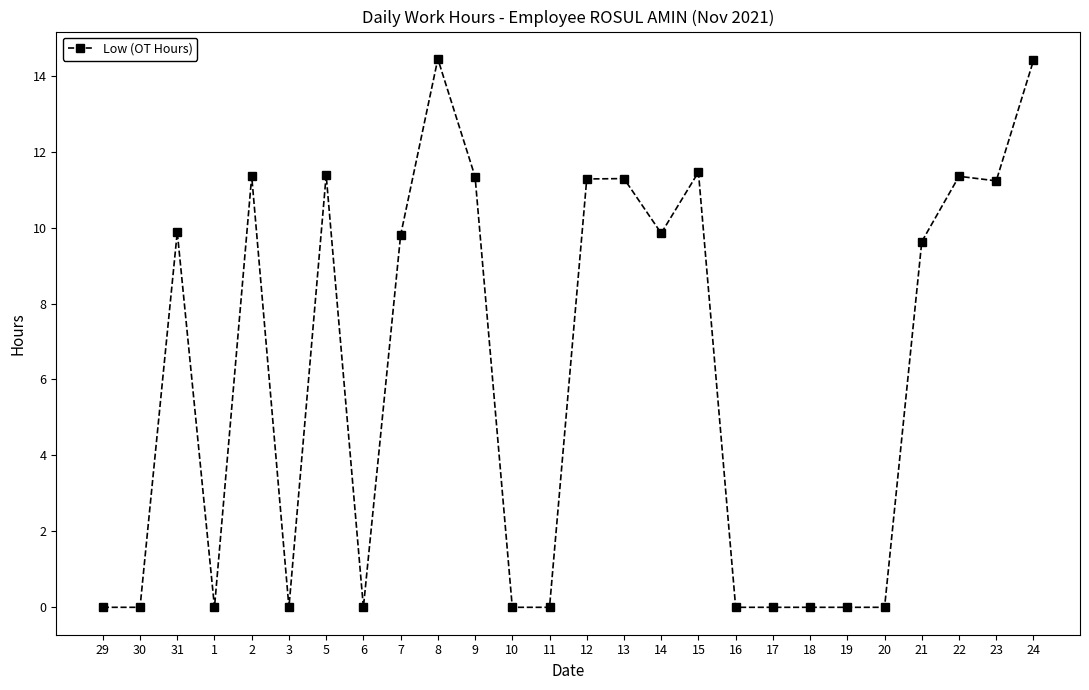

What is the change in value from 5 to 13?

-0.1